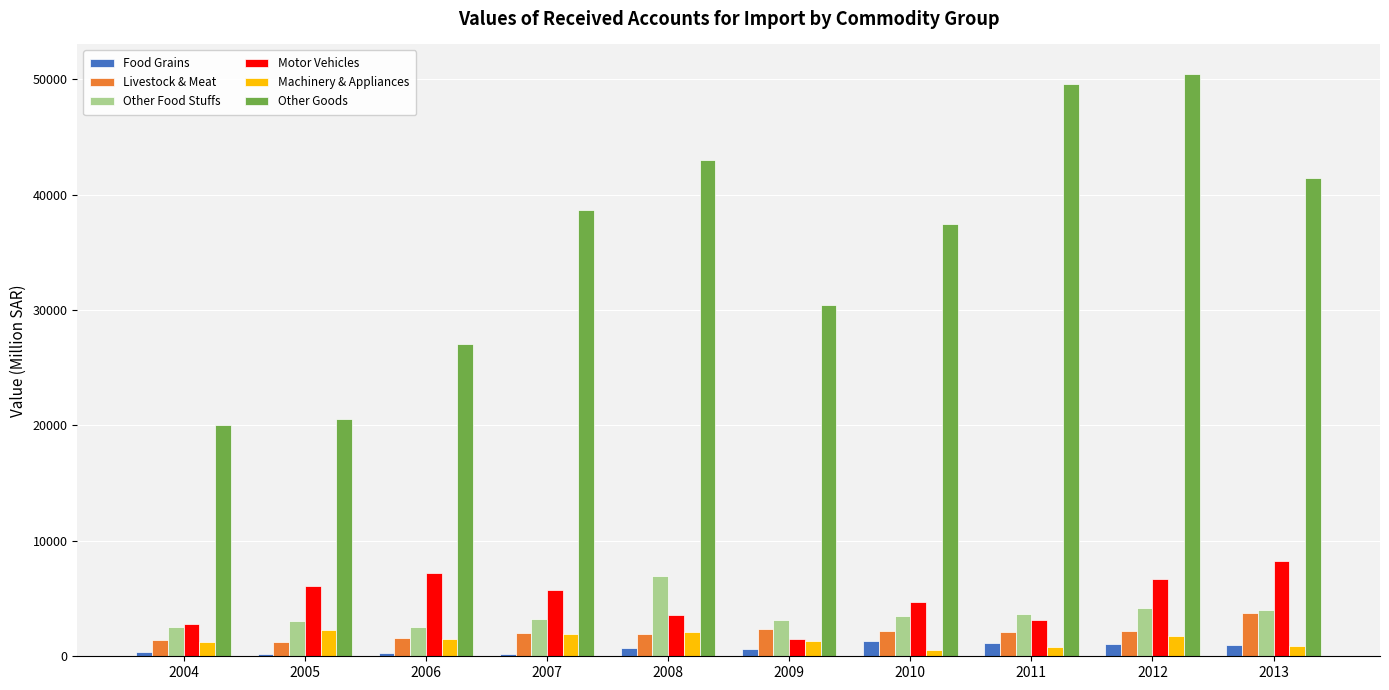

At how many categories does at least one series exceed 3140?

10